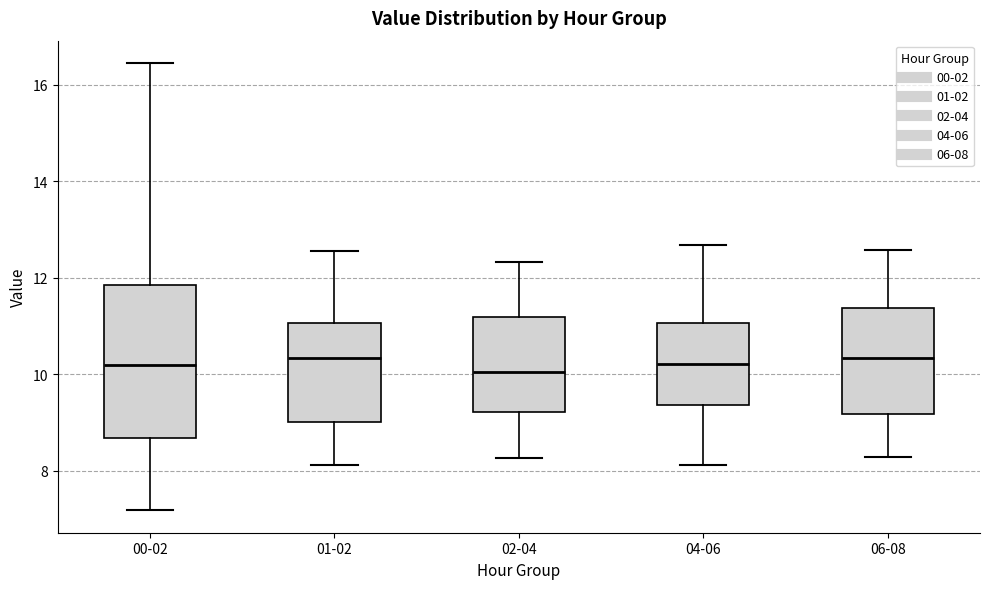

Where does the upper whisker of the box for 04-06 end on the y-axis? The values are not printed on the chart, so give them approximately, as read against the axis.

12.6